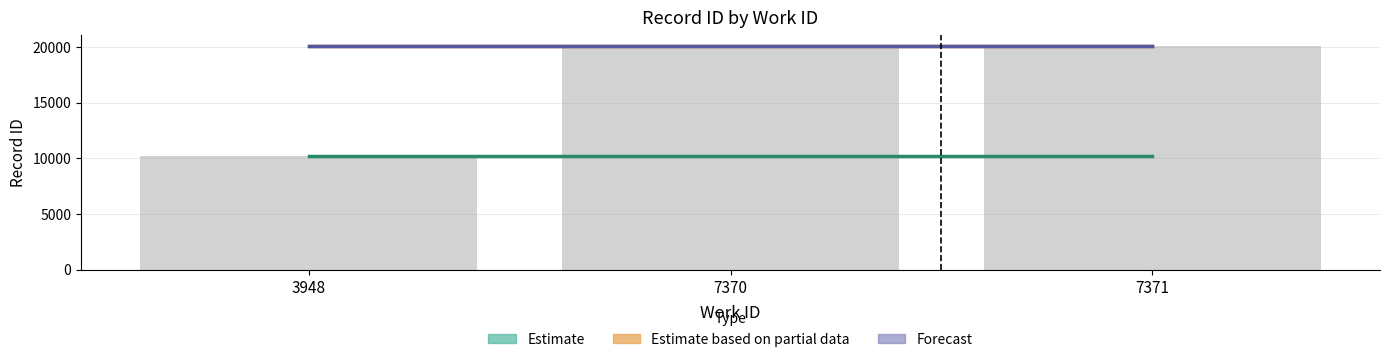

What is the total value across all series at 7371?

50443.0